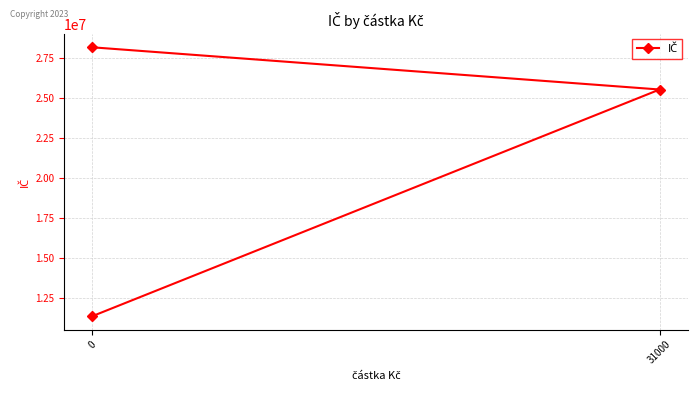

Does the chart display data point markers on the line(s)?

Yes